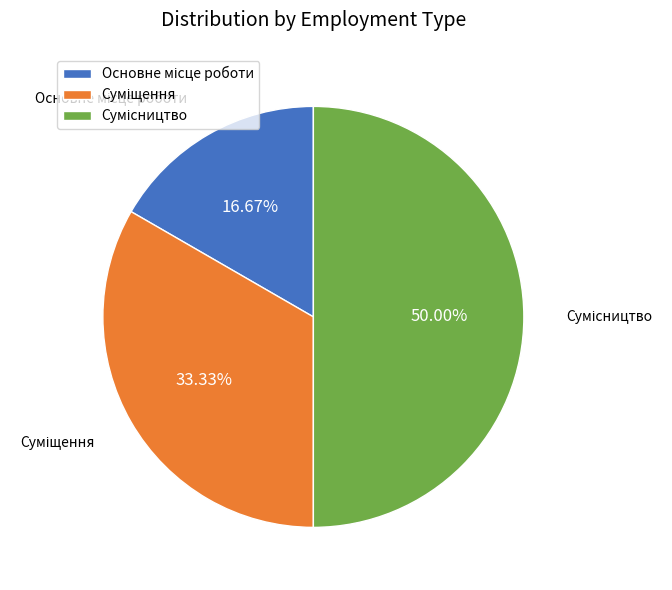

Does Сумісництво account for over 50% of the chart?

No